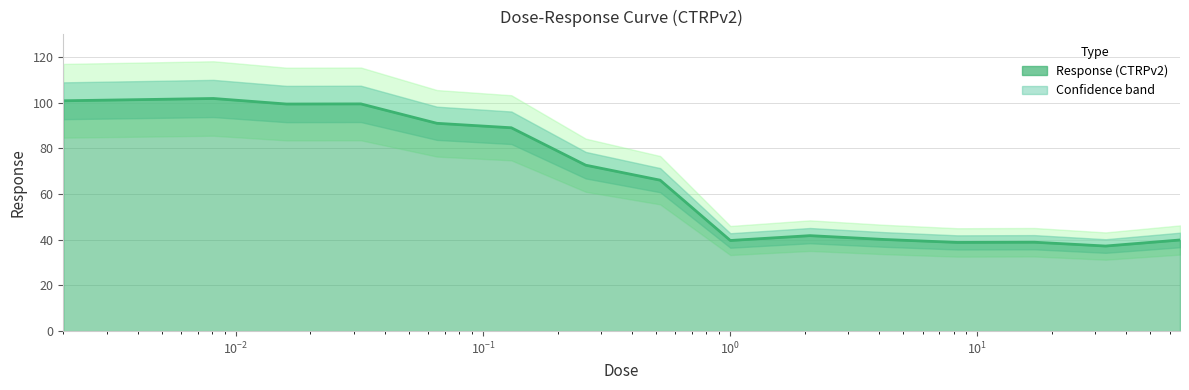

At which label does the data first exceed 72?

0.002